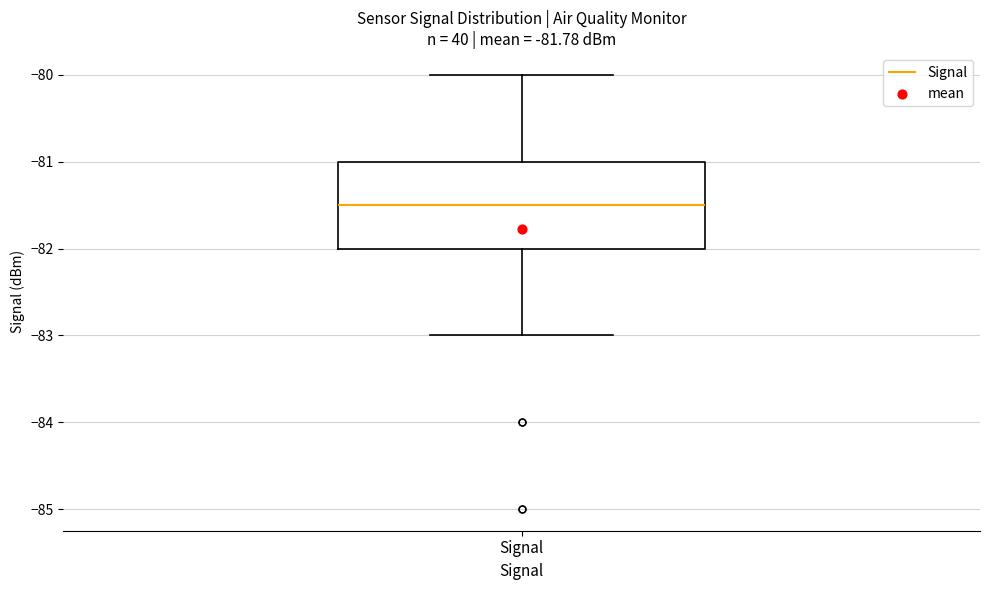

Read this box plot against the y-axis: the position of the median line, the range covered by the box, and the ends of both whiskers. The values are not printed on the chart, so give them approximately, as read against the axis.

median -81.5, box -82.0 to -81.0, whiskers -83.0 to -80.0